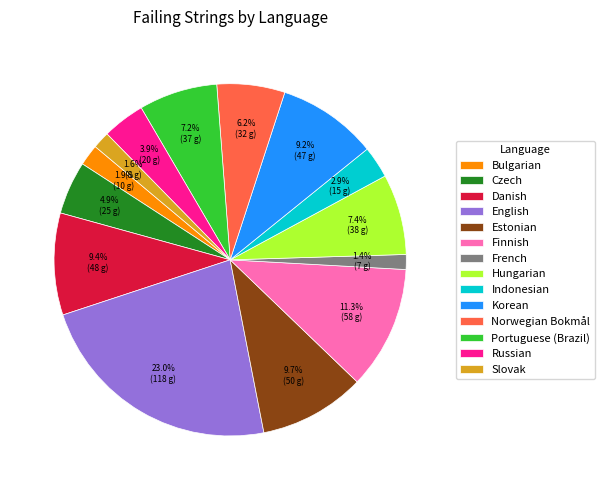

Which category has the biggest portion of the pie?

English